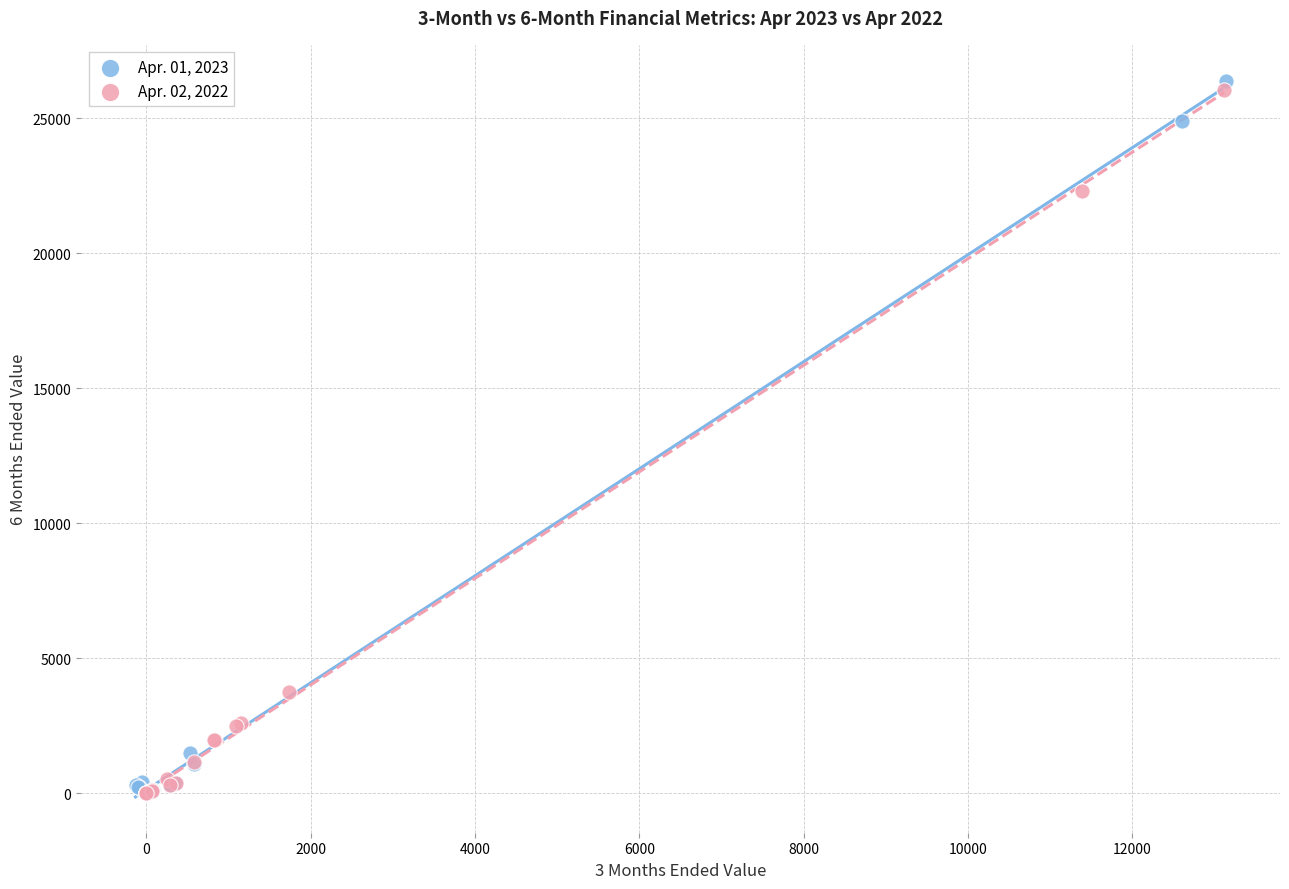

Which series has the widest spread of Y values?

Apr. 01, 2023